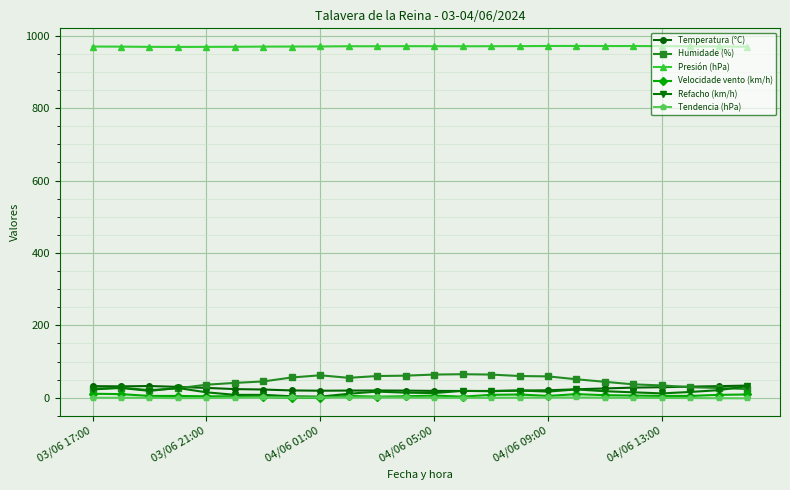

True or false: Tendencia (hPa) and Presión (hPa) cross at least once.

False